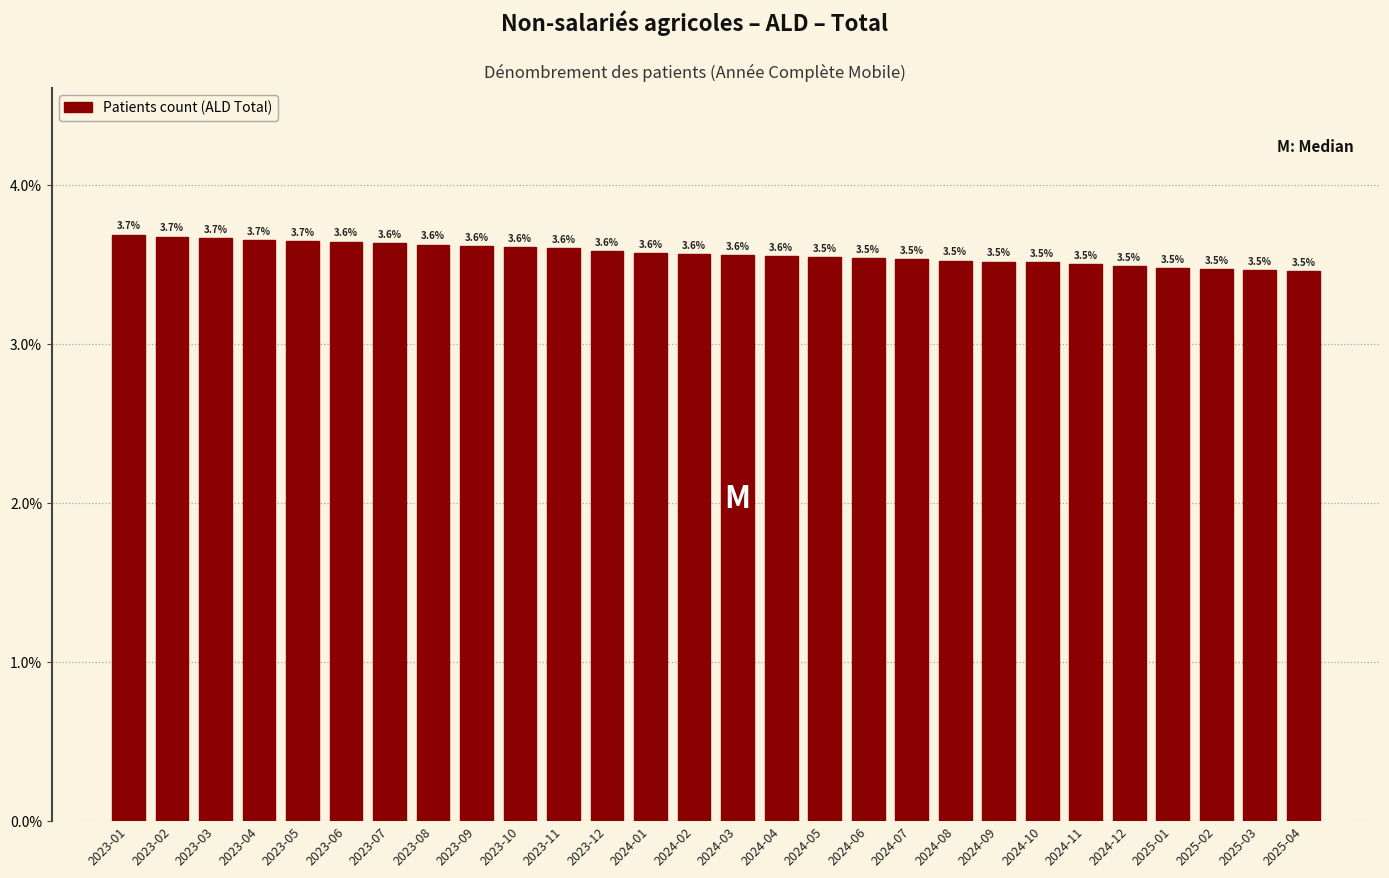

Reading left to right, extract all data points from this chart.

2023-01=3.7	2023-02=3.7	2023-03=3.7	2023-04=3.7	2023-05=3.7	2023-06=3.6	2023-07=3.6	2023-08=3.6	2023-09=3.6	2023-10=3.6	2023-11=3.6	2023-12=3.6	2024-01=3.6	2024-02=3.6	2024-03=3.6	2024-04=3.6	2024-05=3.5	2024-06=3.5	2024-07=3.5	2024-08=3.5	2024-09=3.5	2024-10=3.5	2024-11=3.5	2024-12=3.5	2025-01=3.5	2025-02=3.5	2025-03=3.5	2025-04=3.5